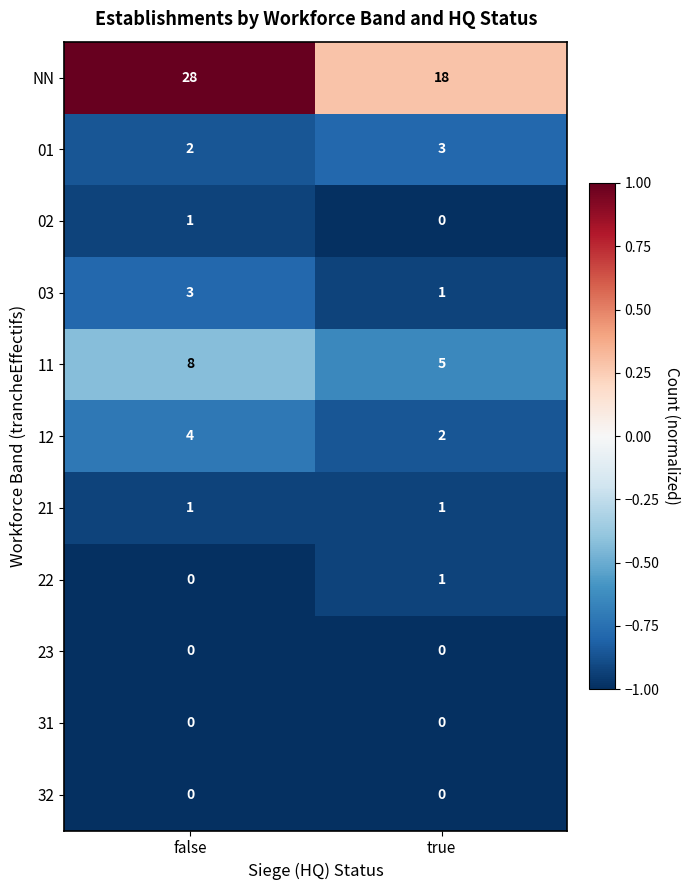

Reading left to right, list all the values displayed in this chart.

NN: 28	18
01: 2	3
02: 1	0
03: 3	1
11: 8	5
12: 4	2
21: 1	1
22: 0	1
23: 0	0
31: 0	0
32: 0	0